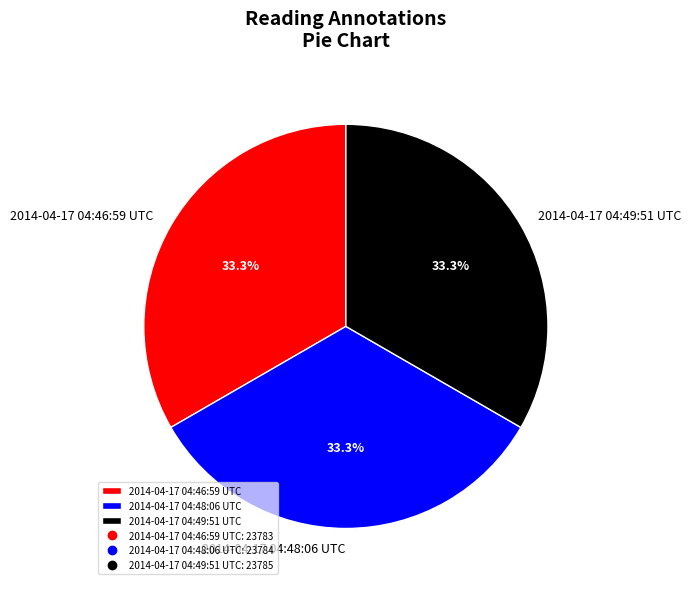

To the nearest percent, what is the combined percentage of 2014-04-17 04:49:51 UTC and 2014-04-17 04:48:06 UTC?

67%